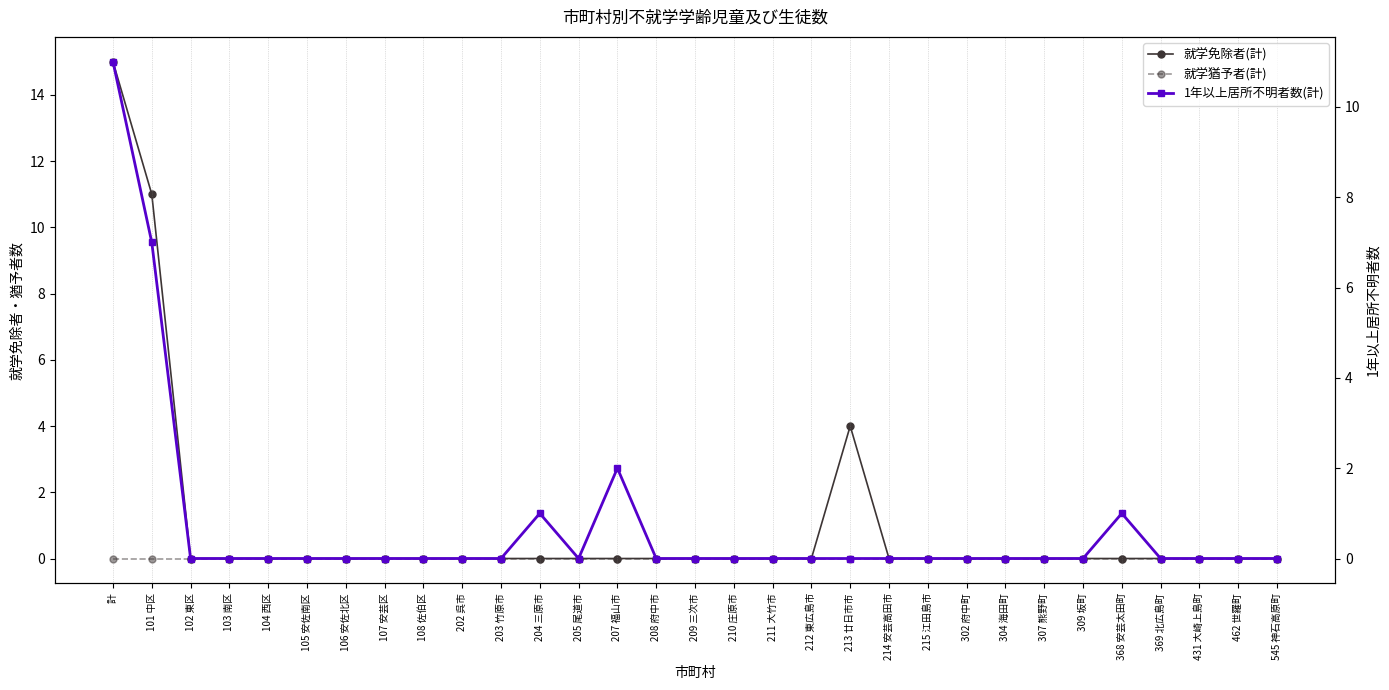

Is the value of 就学猶予者(計) at 204 三原市 greater than the value of 就学免除者(計) at 431 大崎上島町?

No